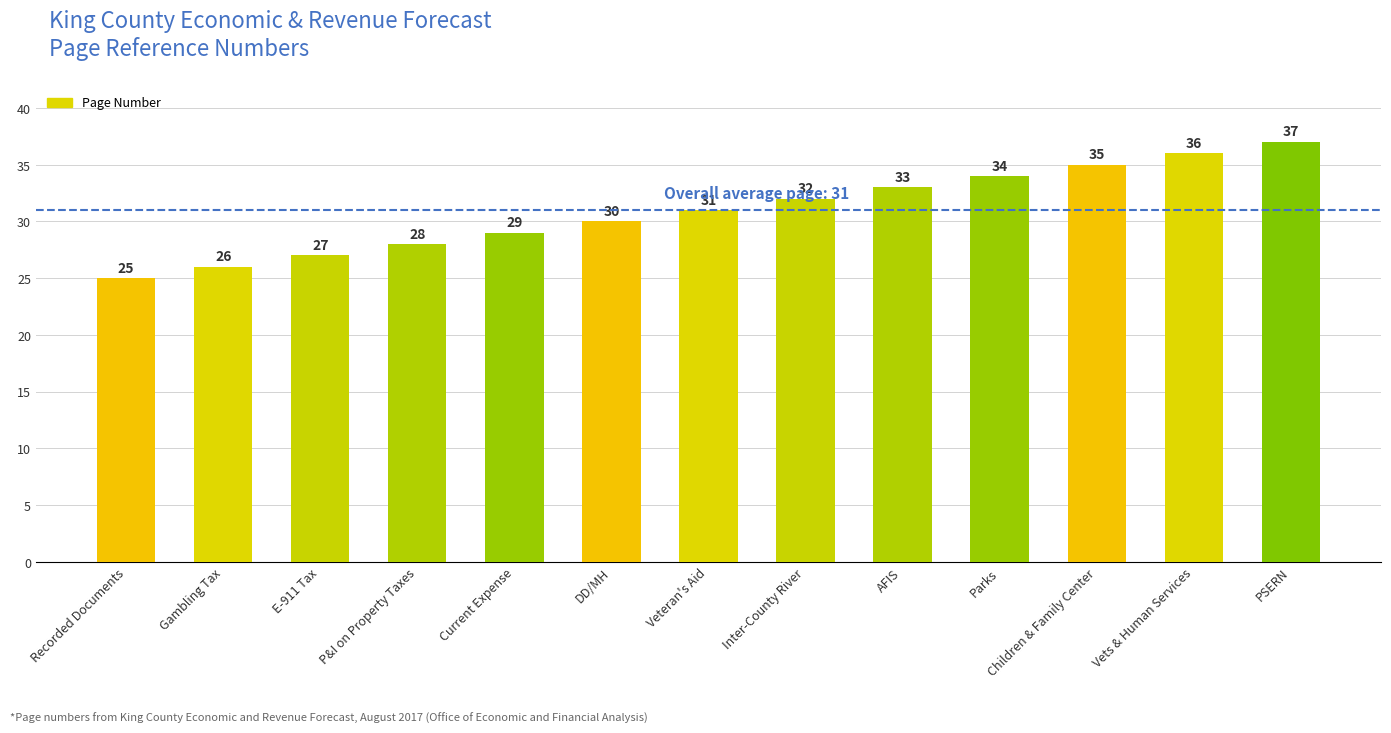

What is the change in value from Veteran's Aid to Inter-County River?

+1